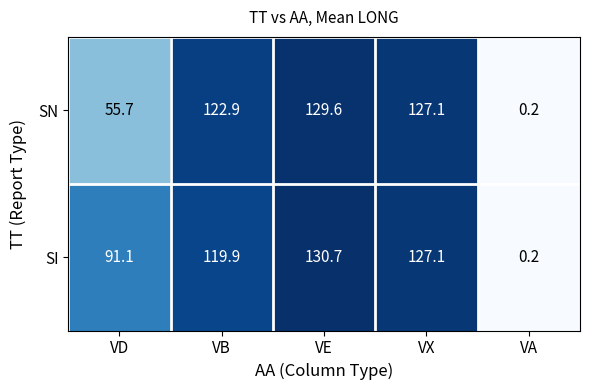

Reading left to right, list all the values displayed in this chart.

SN: 55.7	122.9	129.6	127.1	0.2
SI: 91.1	119.9	130.7	127.1	0.2